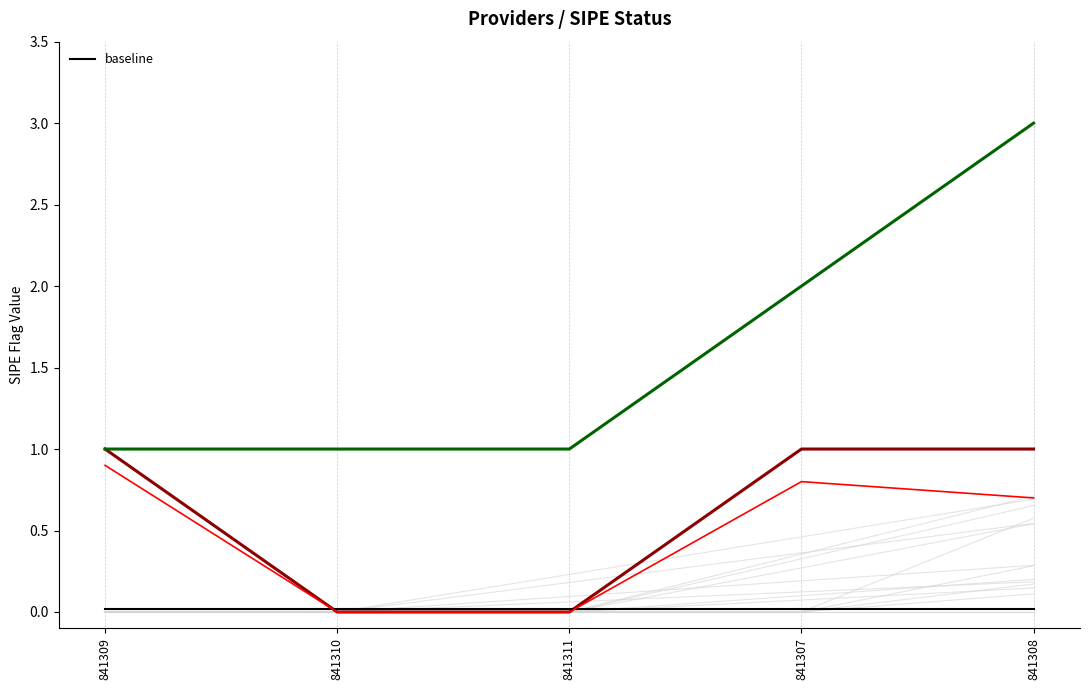

Reading right to left, extract all data points from this chart.

1	1	0	0	1